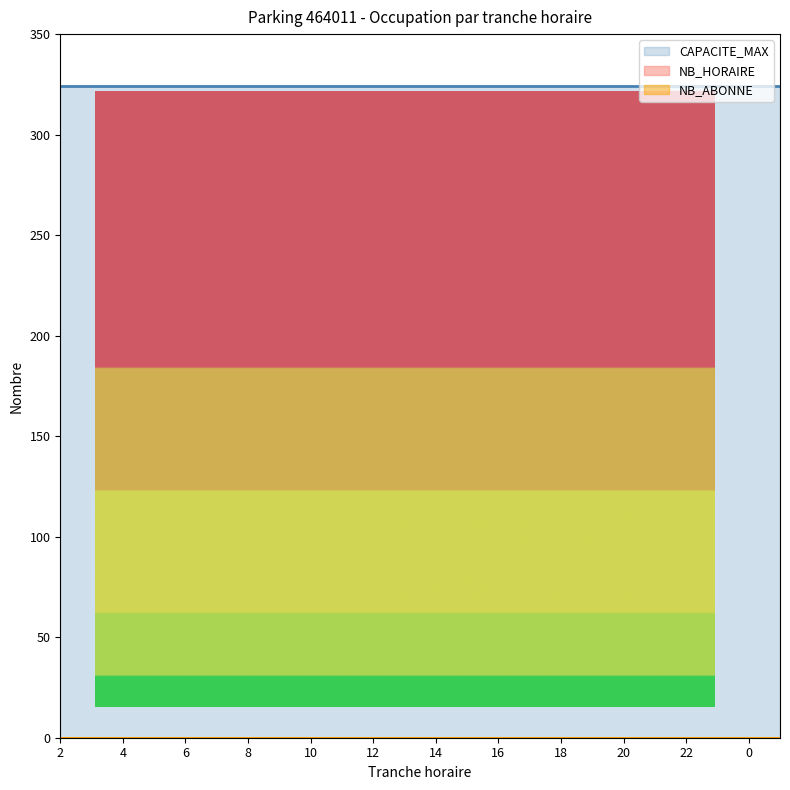

What is the difference between the highest and lowest values at 8?

324